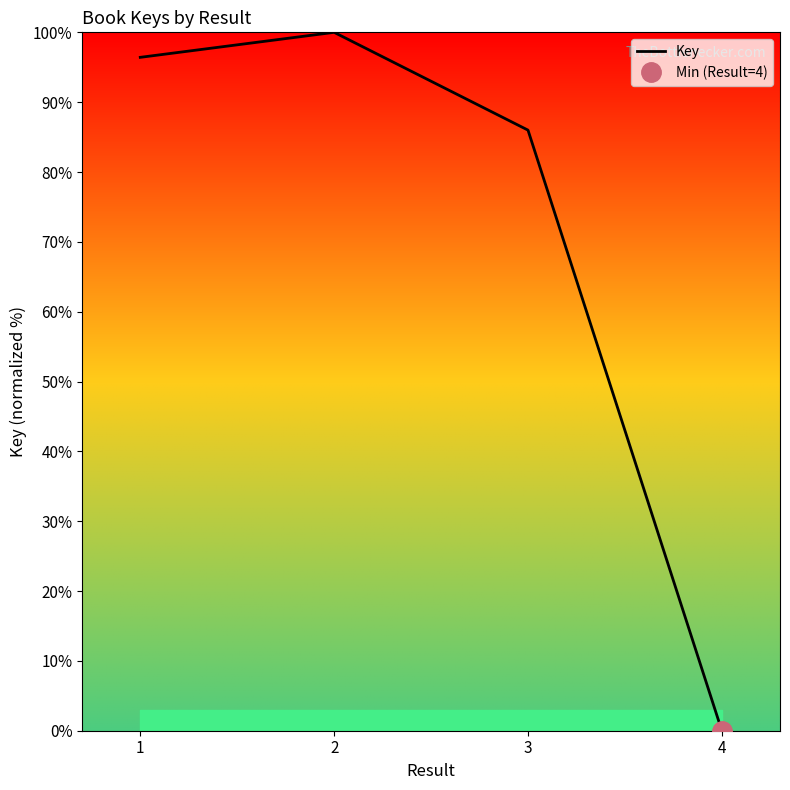

Reading right to left, transcribe all the data shown in this chart.

4=0.0	3=86.0	2=100.0	1=96.4